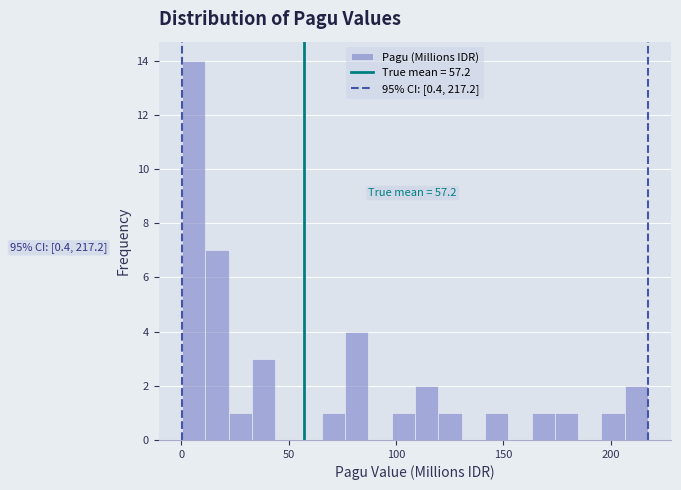

Read against the x-axis, roughly where is the centre of the tallest bar?

5